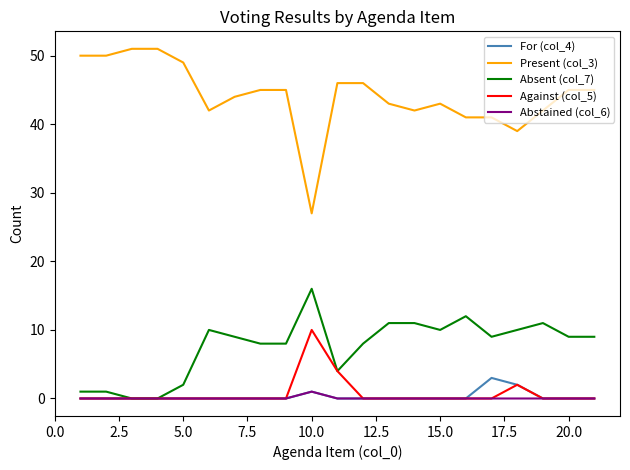

Which series has the widest spread of values?

Present (col_3)